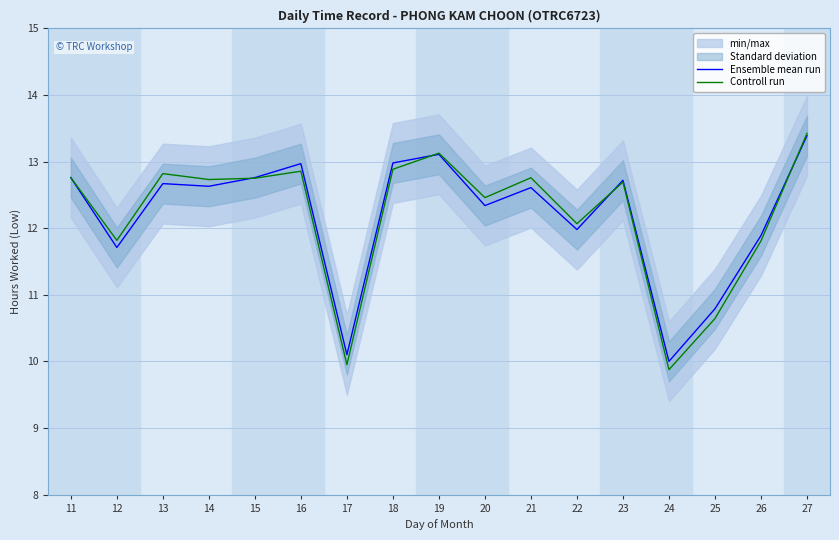

What is the minimum value shown in the chart?

9.9